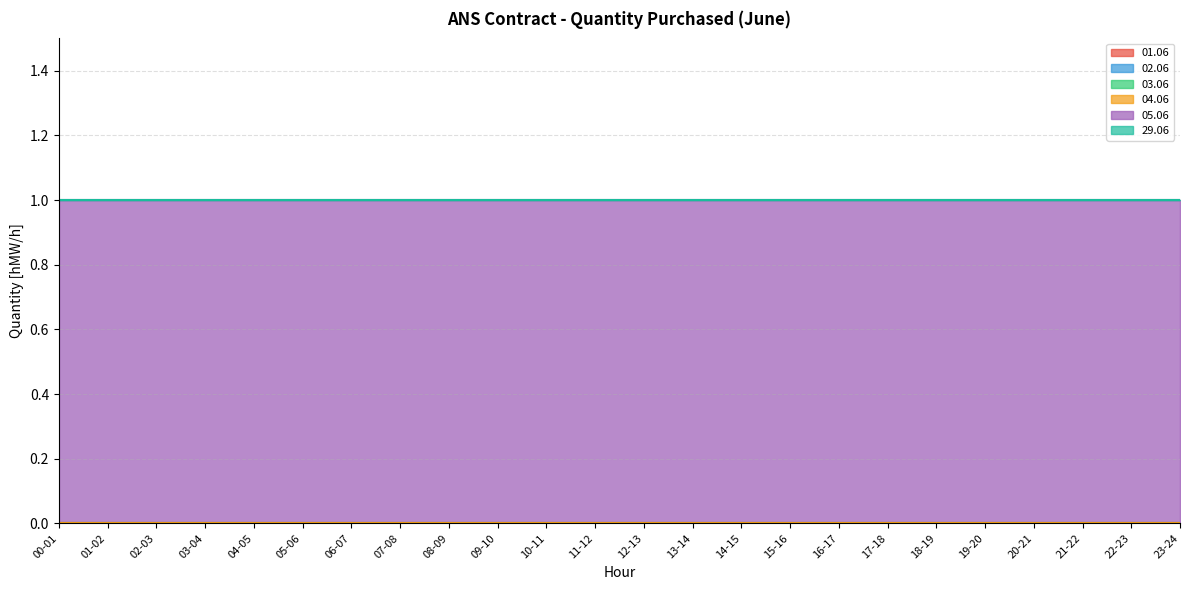

What is the total value across all series at 12-13?

1